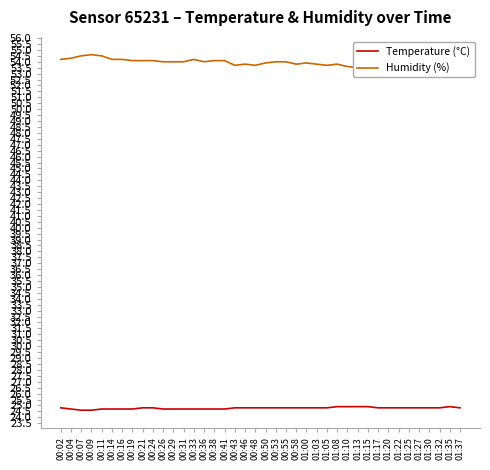

What is the difference between the second highest and second lowest values in the Humidity (%) series?

1.1